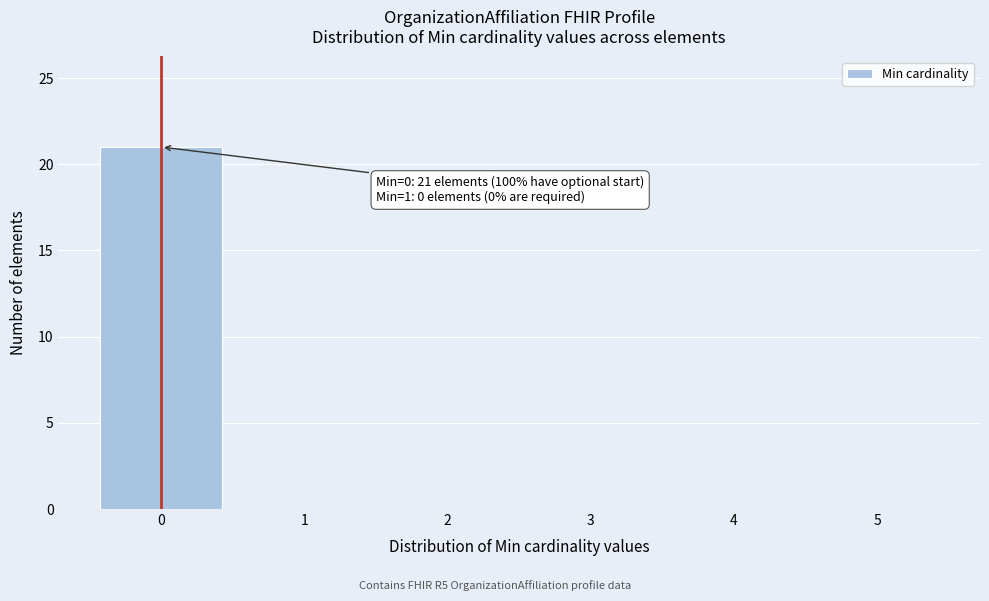

Over which range of the x-axis is the bar tallest?

-0.5 to 0.5